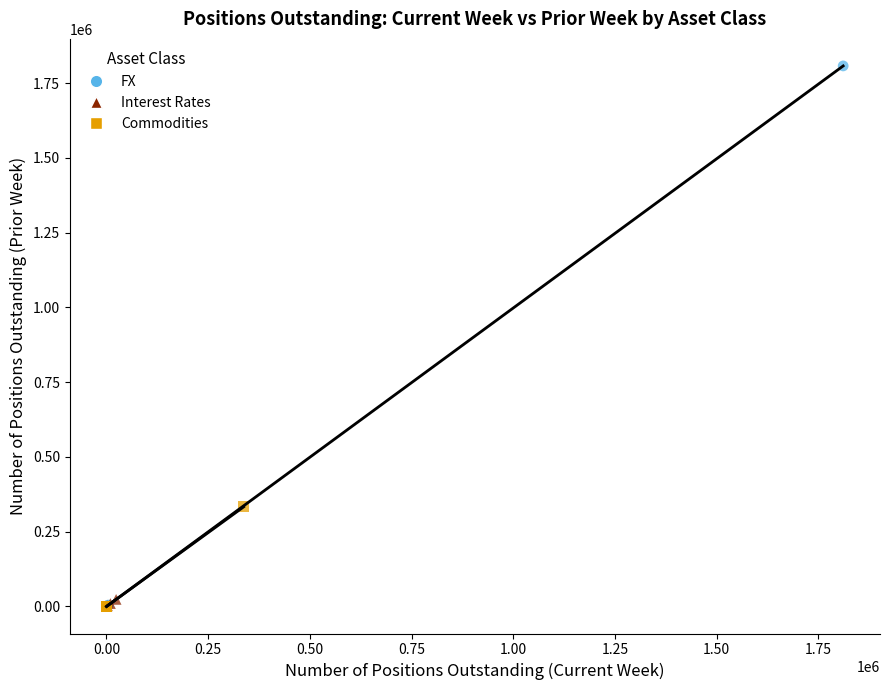

Which series contains the highest Y value?

FX